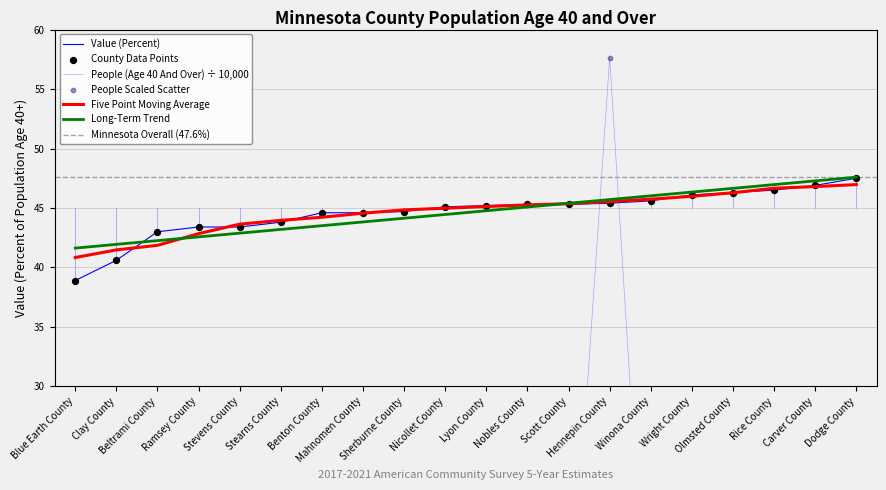

Which series has the largest total across all categories?

Value (Percent)